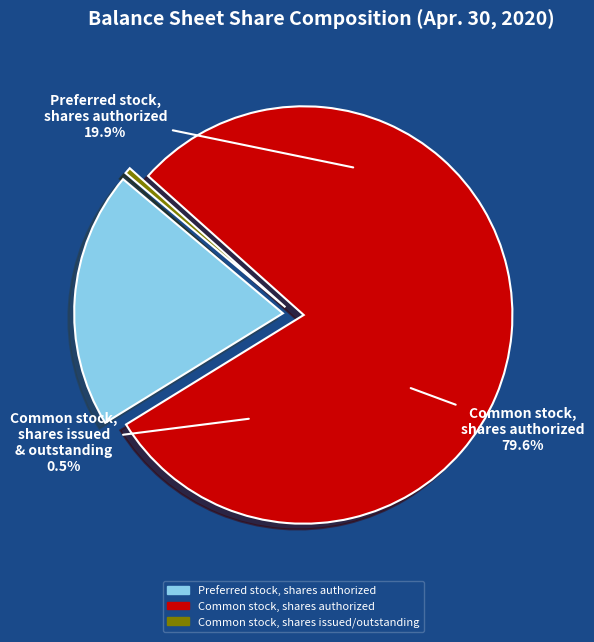

What is the change in value from Preferred stock, shares authorized to Common stock, shares authorized?

+150000000